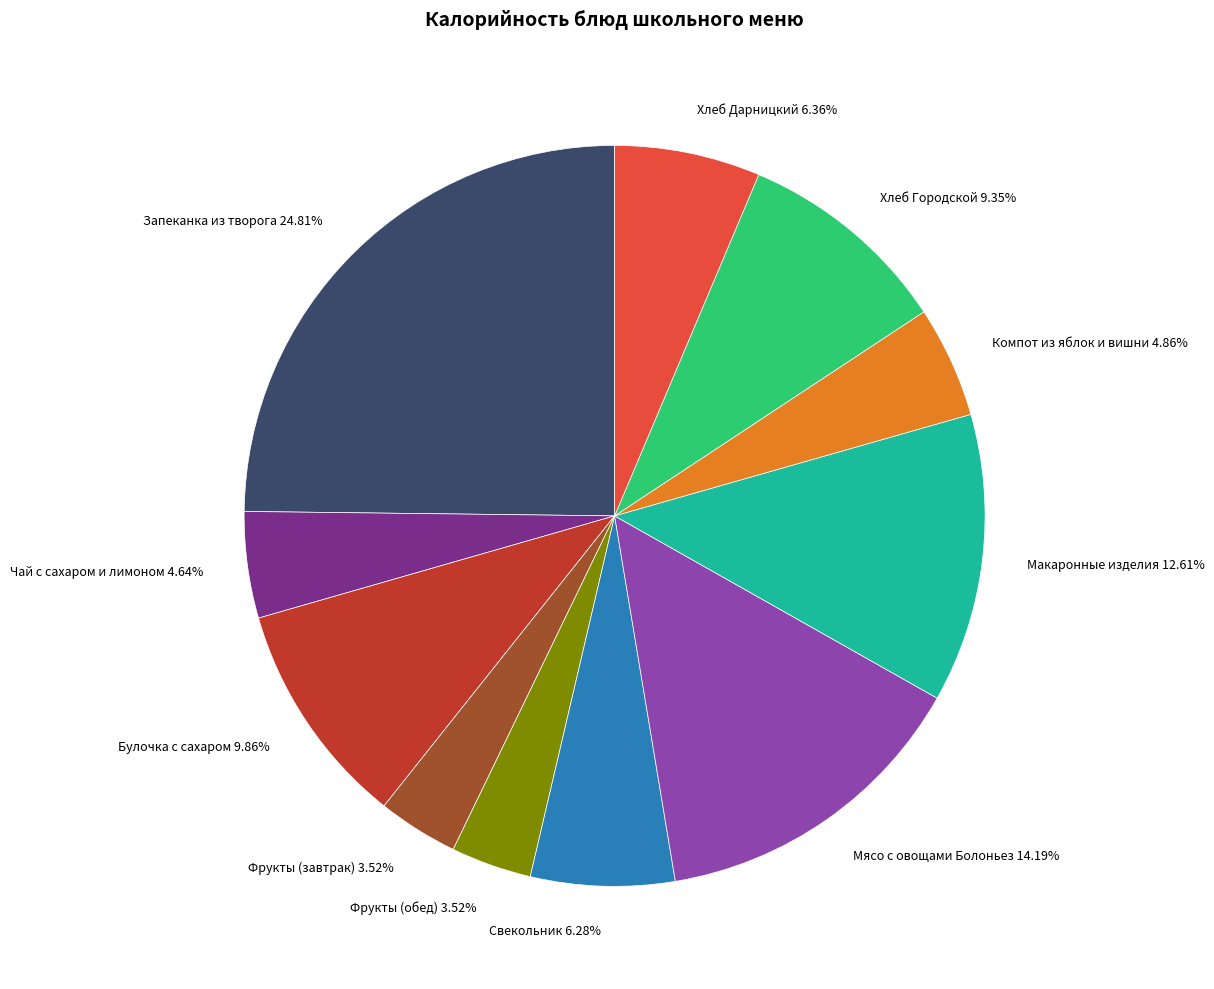

To the nearest percent, what is the difference between the Свекольник and Фрукты (завтрак) slice percentages?

3%